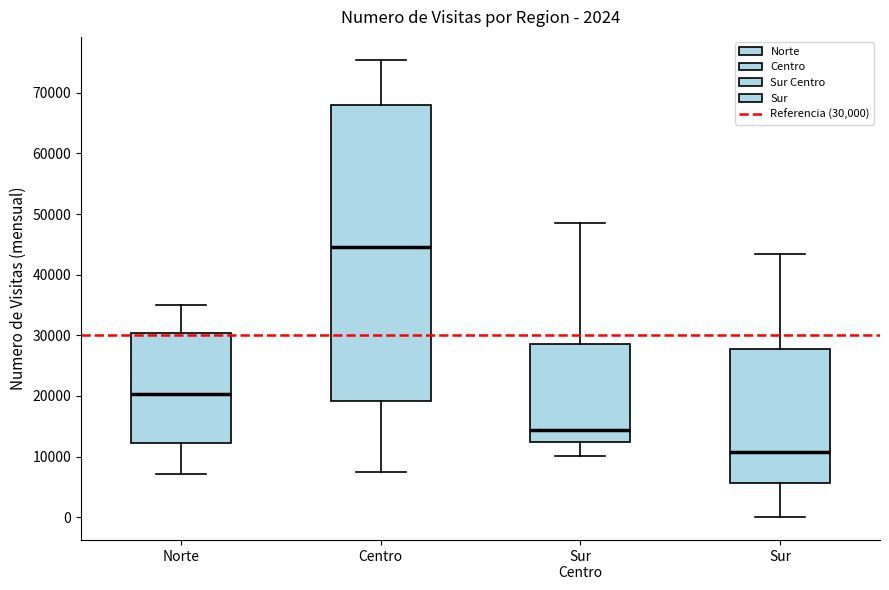

Comparing the boxes themselves (not the whiskers), which one is the tallest?

Centro